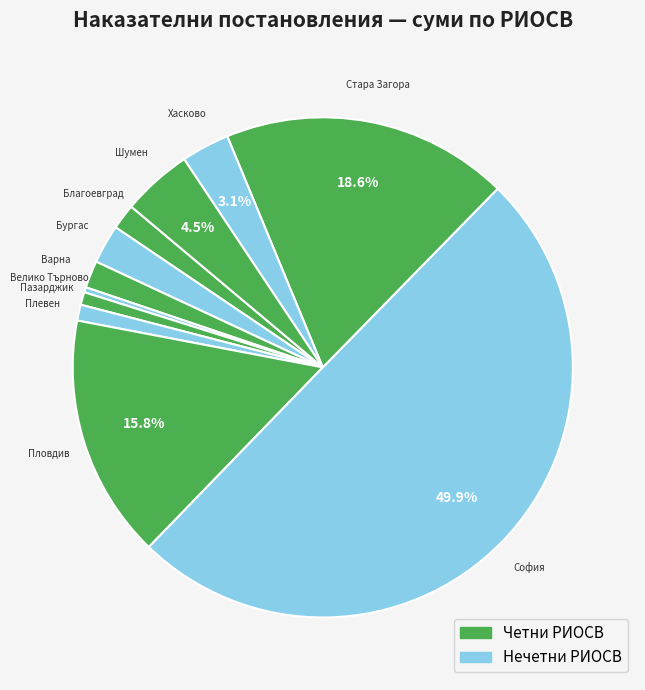

Count the number of slices in the pie.

11